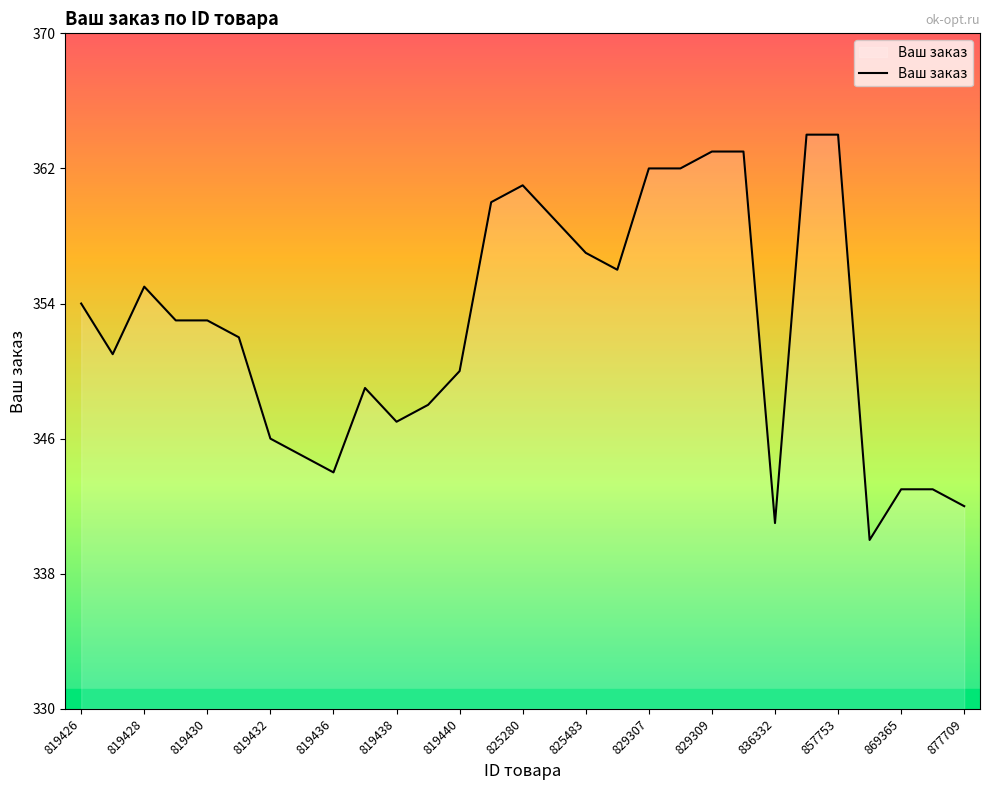

What is the greatest value displayed?

364